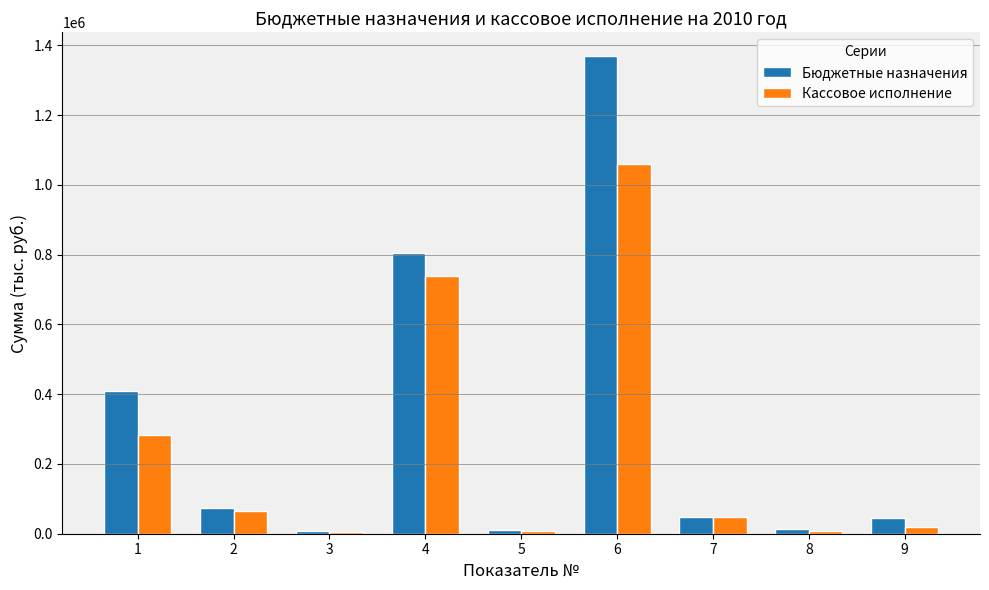

Which series has the largest range (max minus min)?

Бюджетные назначения